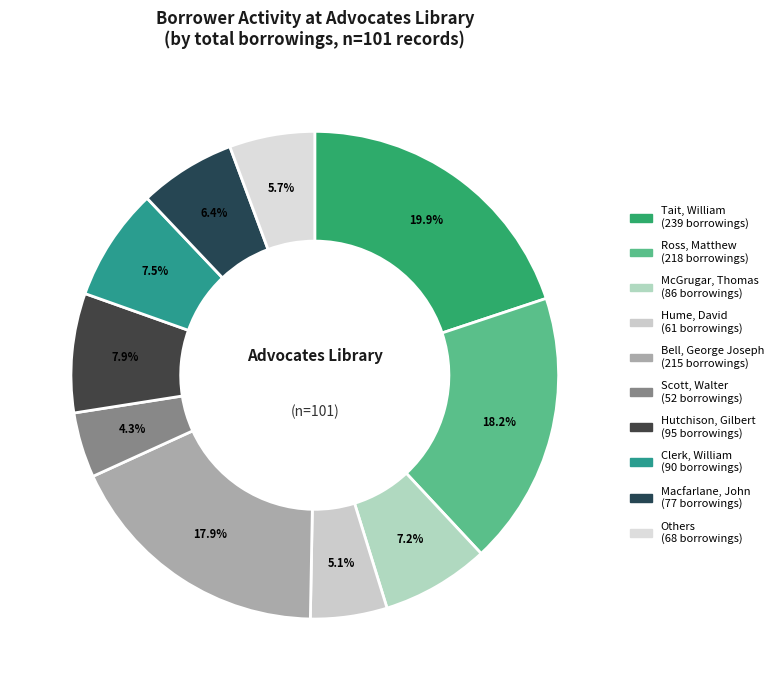

How many segments does this pie chart have?

10